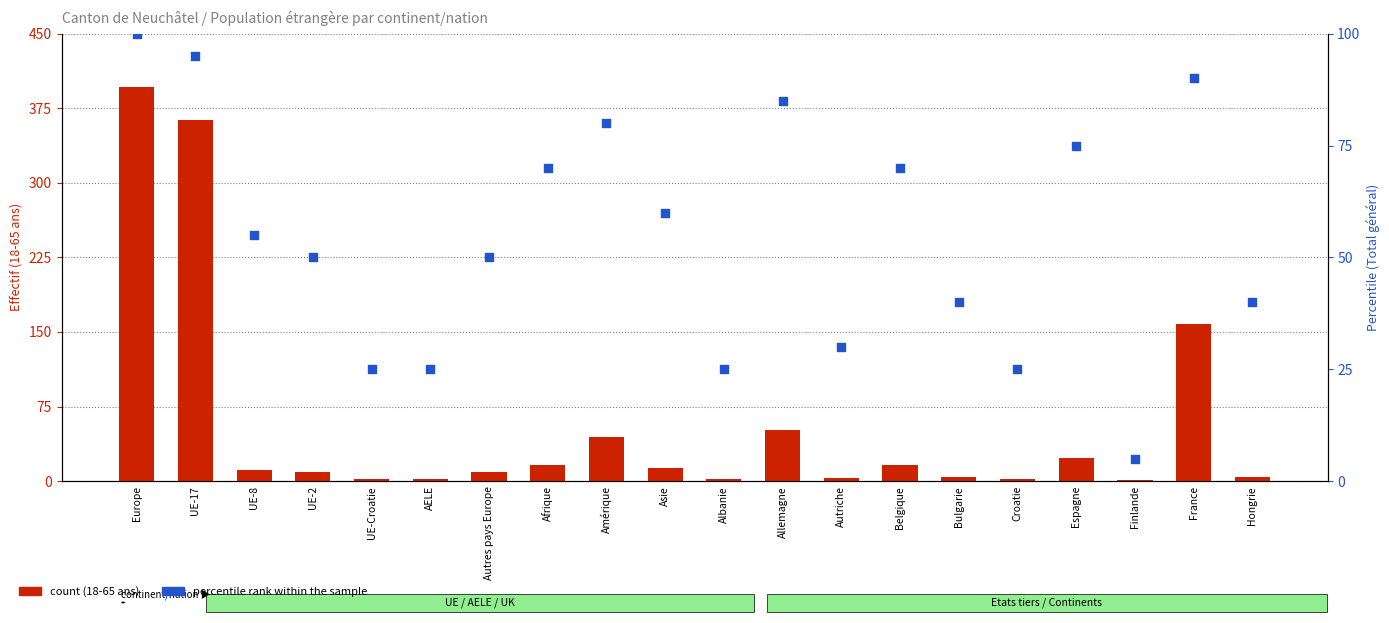

At which category is the sum across all series the highest?

Europe